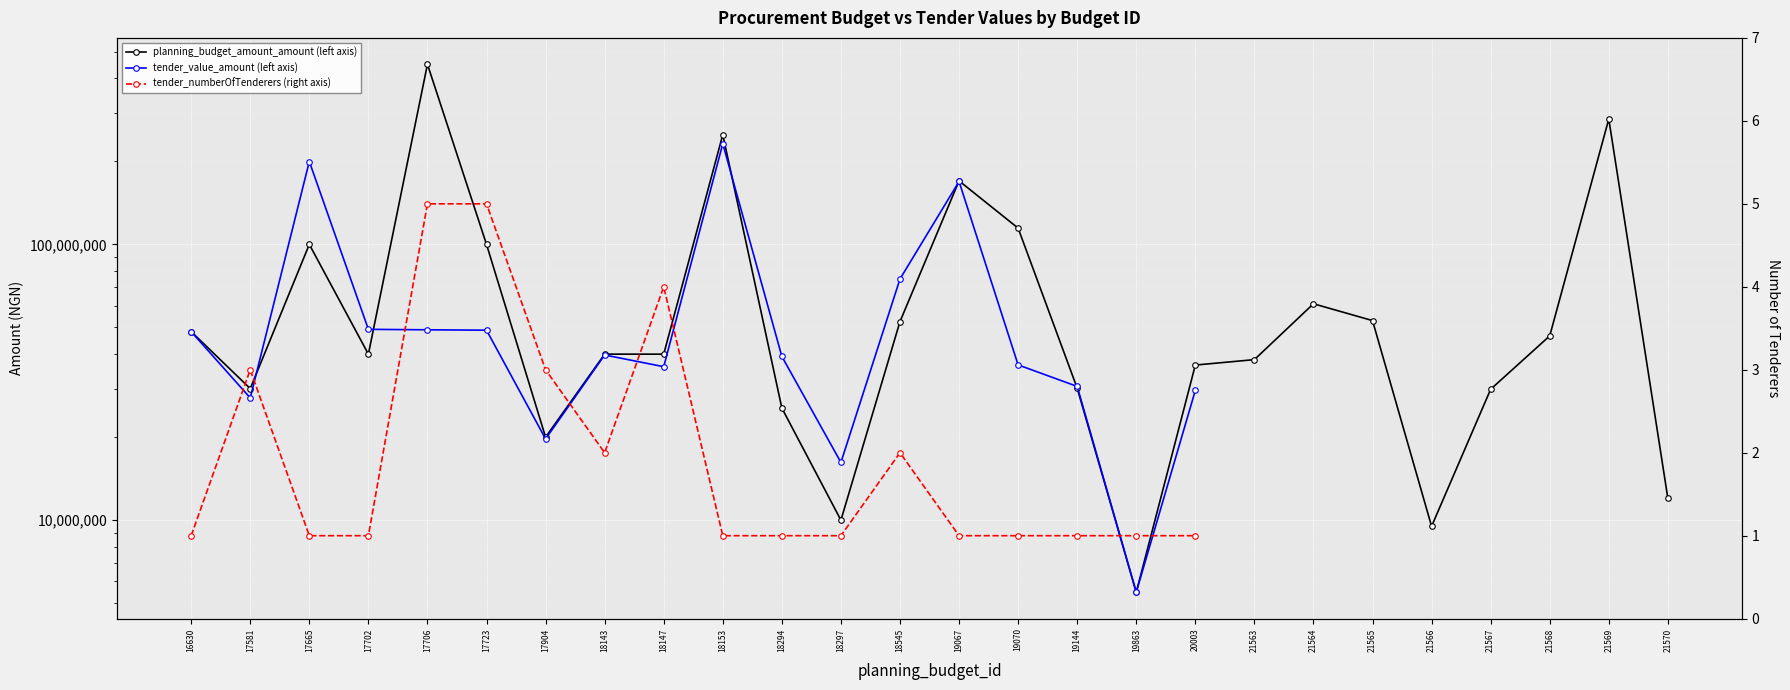

Which label corresponds to the smallest value in the chart?

16630